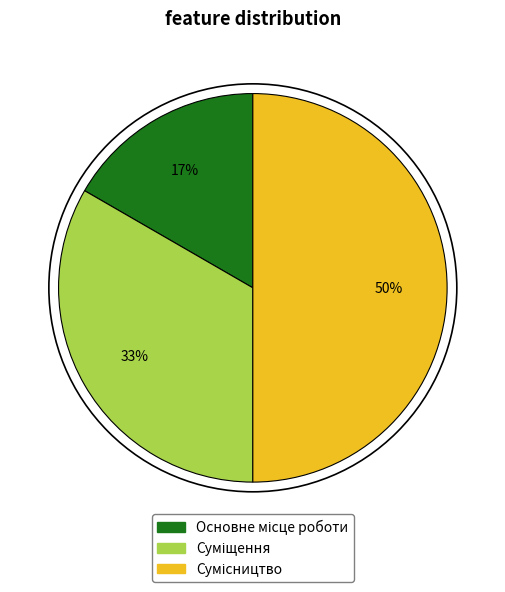

Count the number of slices in the pie.

3